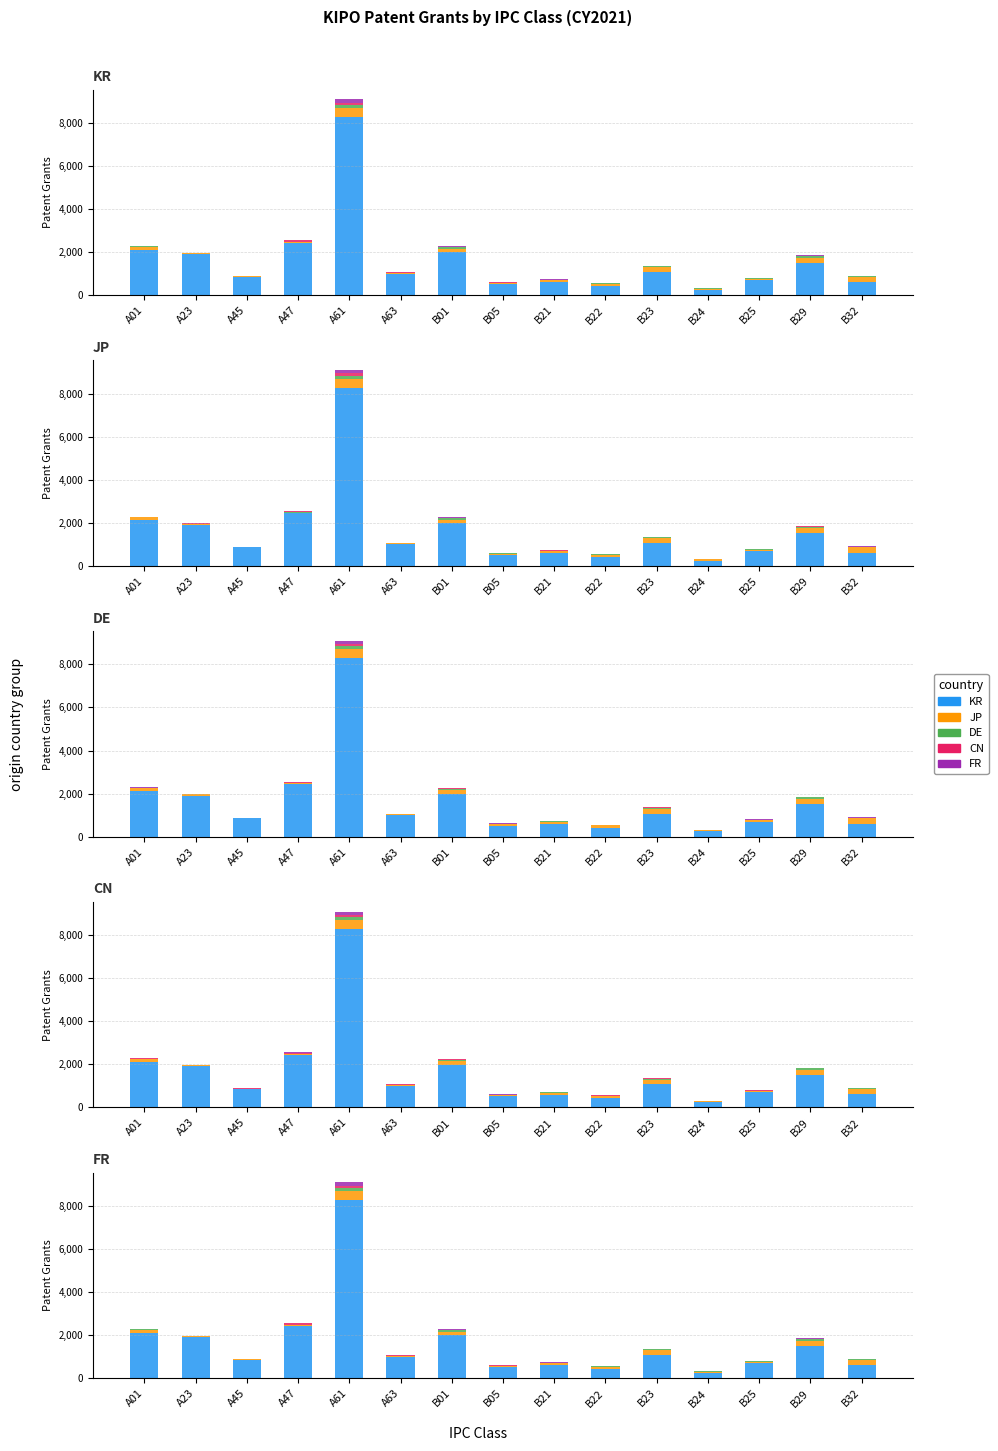

What is the label of the 3rd bar from the left?

A45